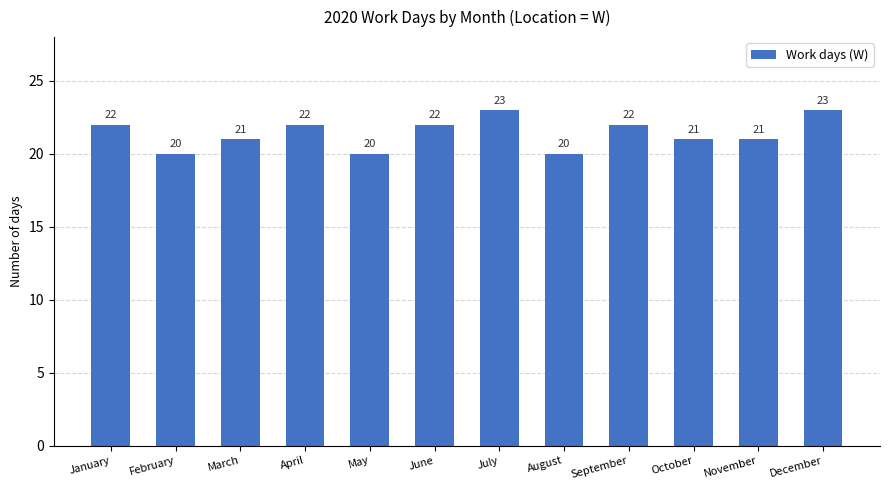

What is the change in value from May to December?

+3